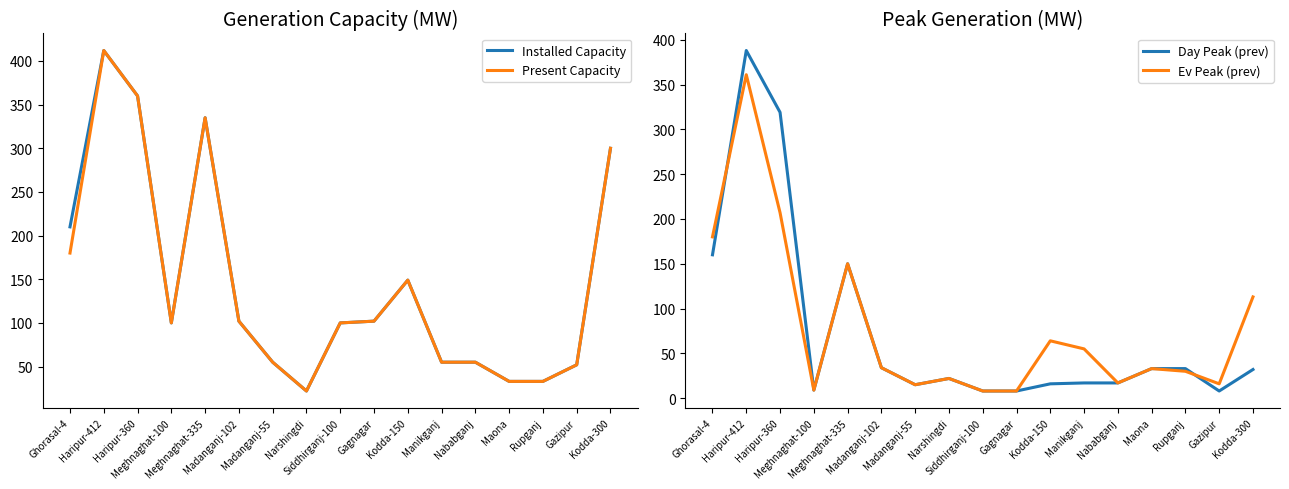

At Narshingdi, list the series in order from smallest to largest.

Installed Capacity, Present Capacity, Day Peak (prev), Ev Peak (prev)